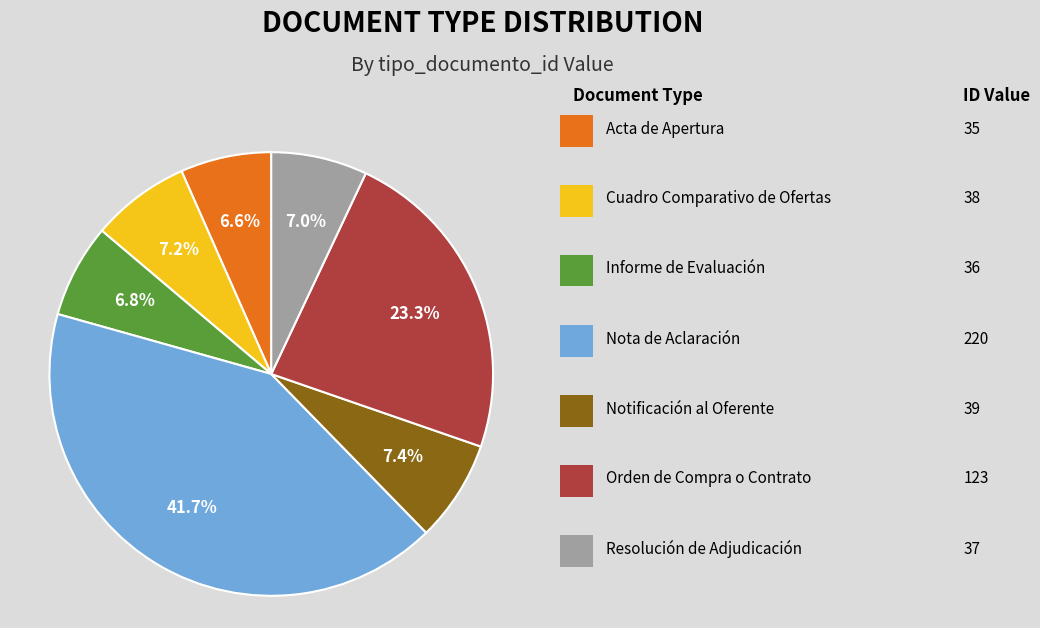

Is there any slice that represents more than half of the pie?

No